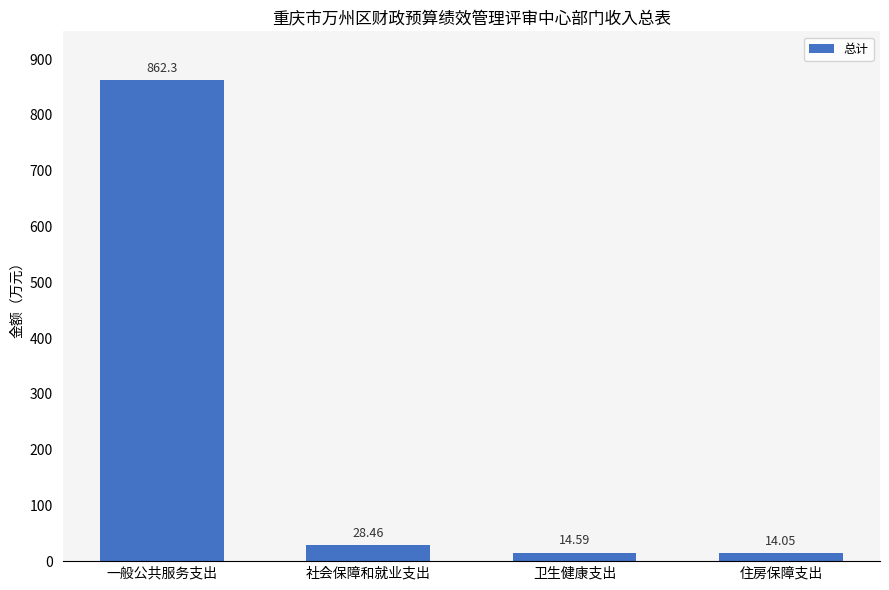

What is the change in value from 一般公共服务支出 to 社会保障和就业支出?

-833.8